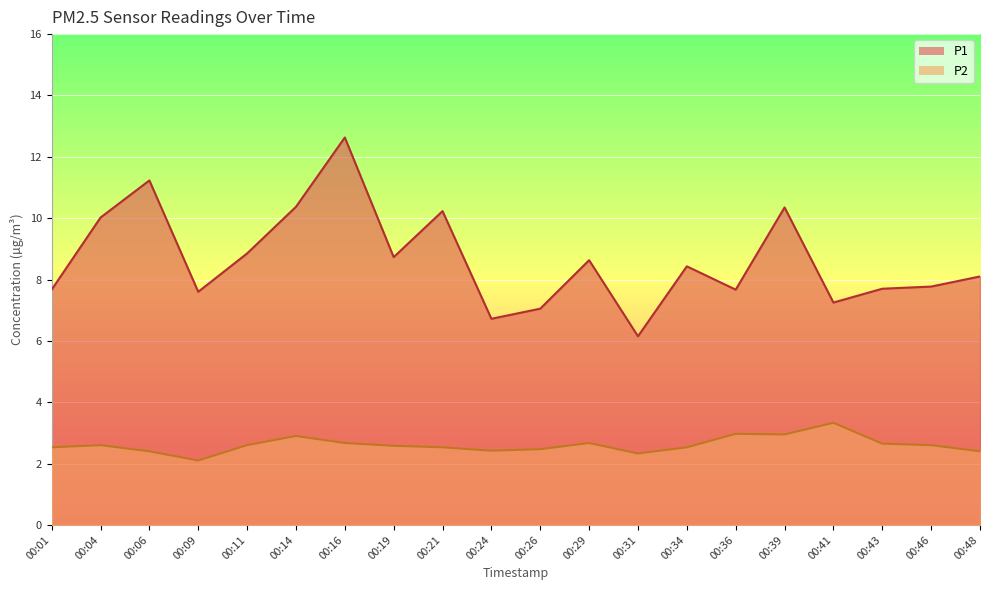

True or false: P1 and P2 cross at least once.

False